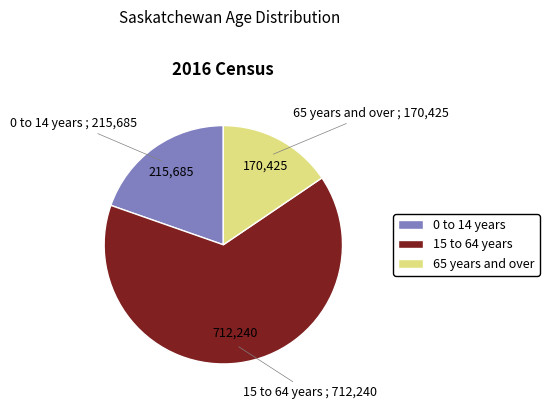

Which slice is the smallest?

65 years and over